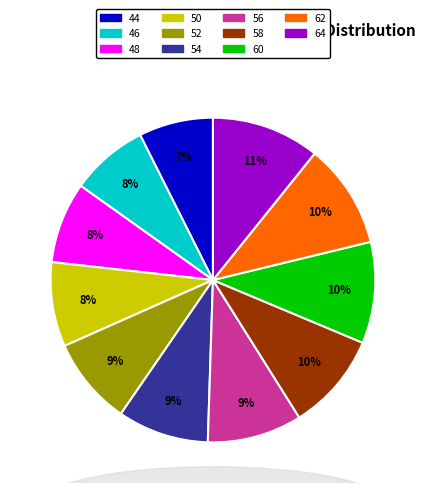

How many slices are in this pie chart?

11